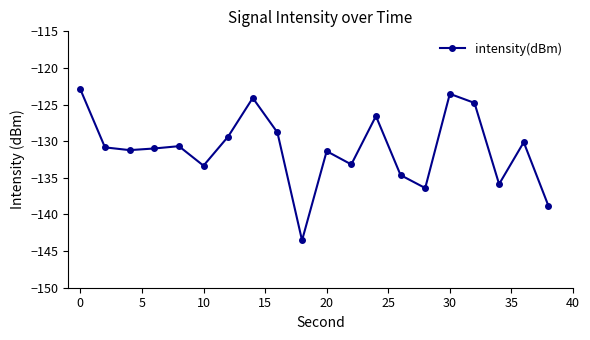

What is the sum of all values?

-2621.0